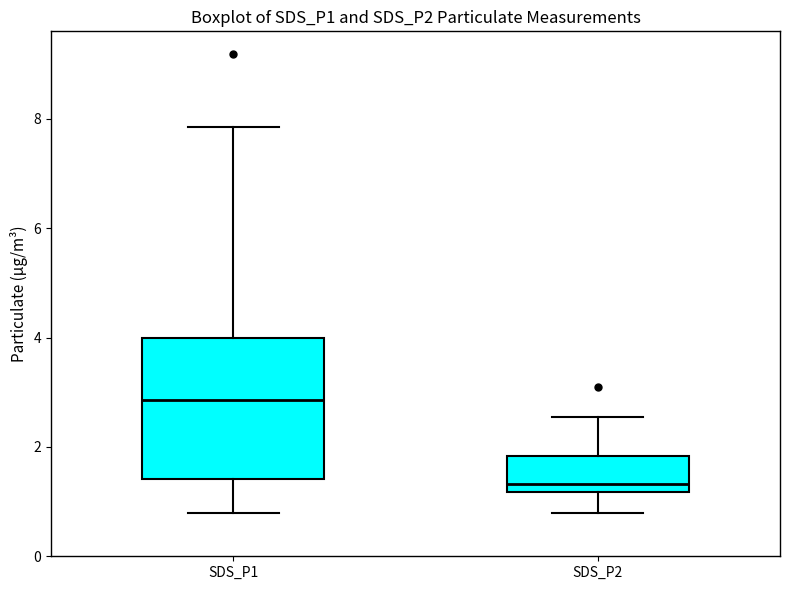

Which box's median line is the highest?

SDS_P1